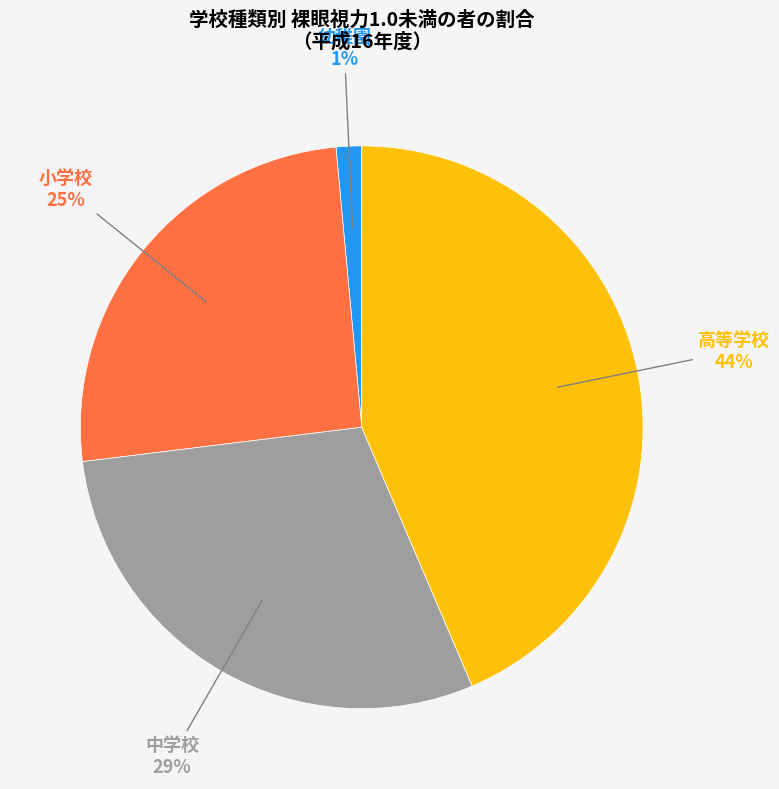

To the nearest percent, what is the average slice percentage?

25%